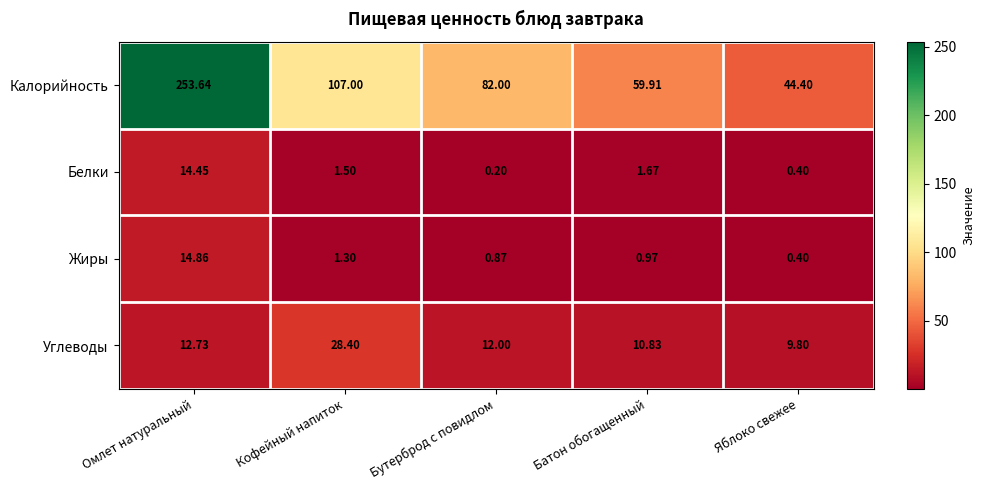

How many categories are shown in the chart?

5